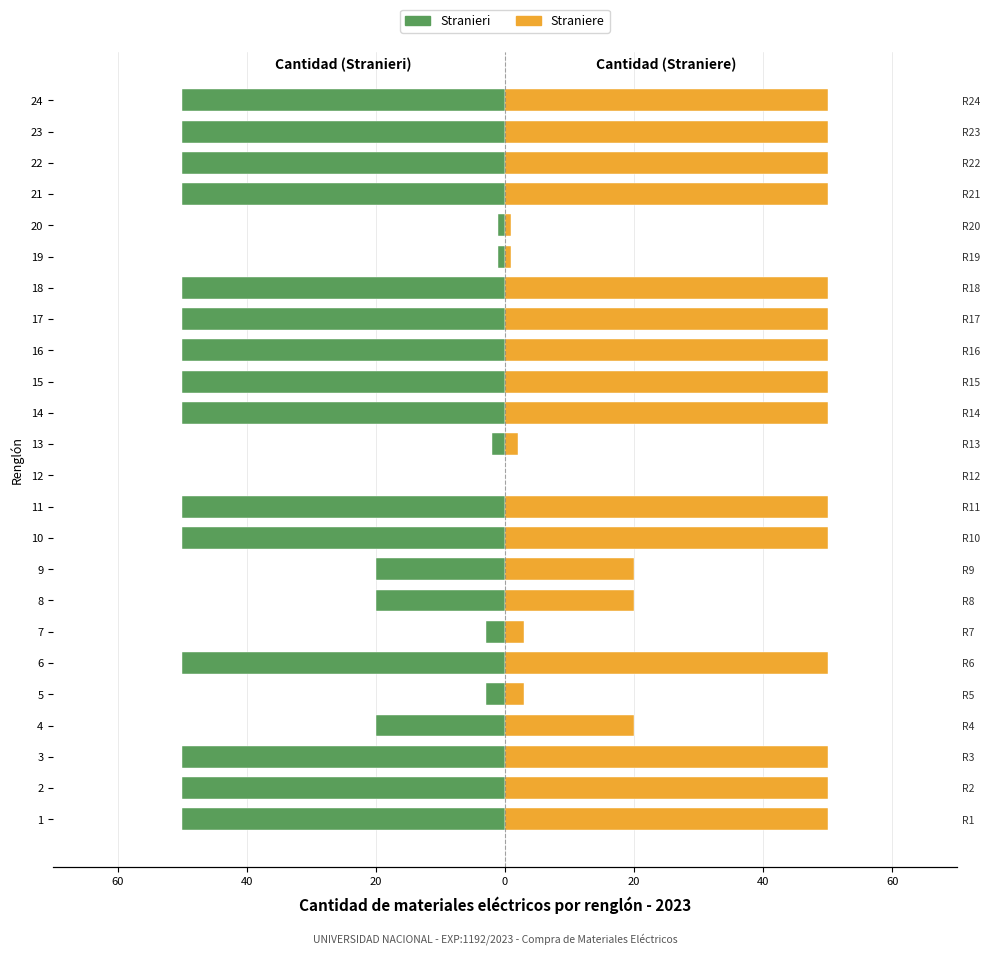

What is the difference between the maximum and minimum values in the Straniere series?

50